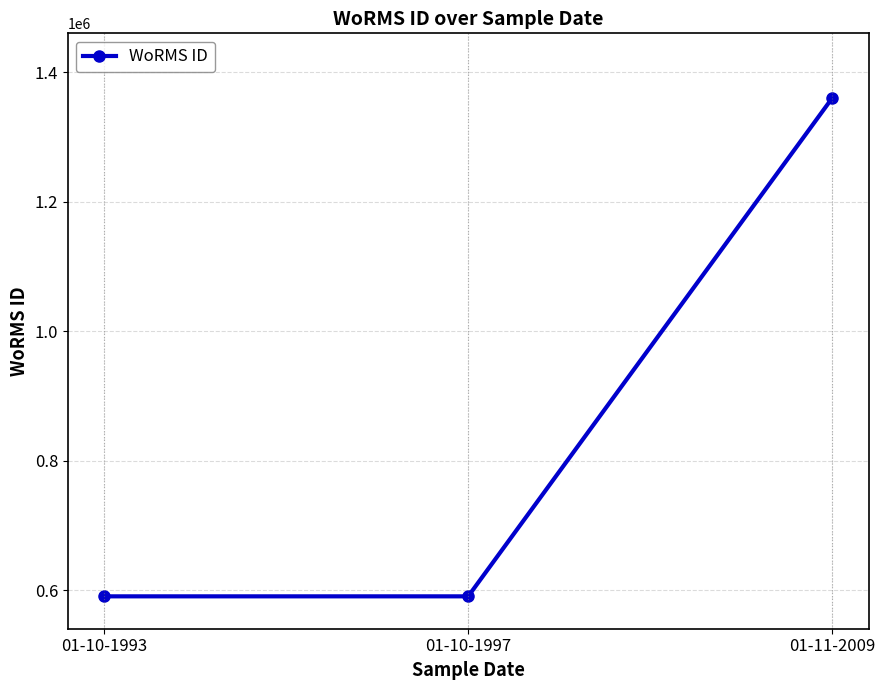

At which category does the chart reach its peak across all series?

01-11-2009